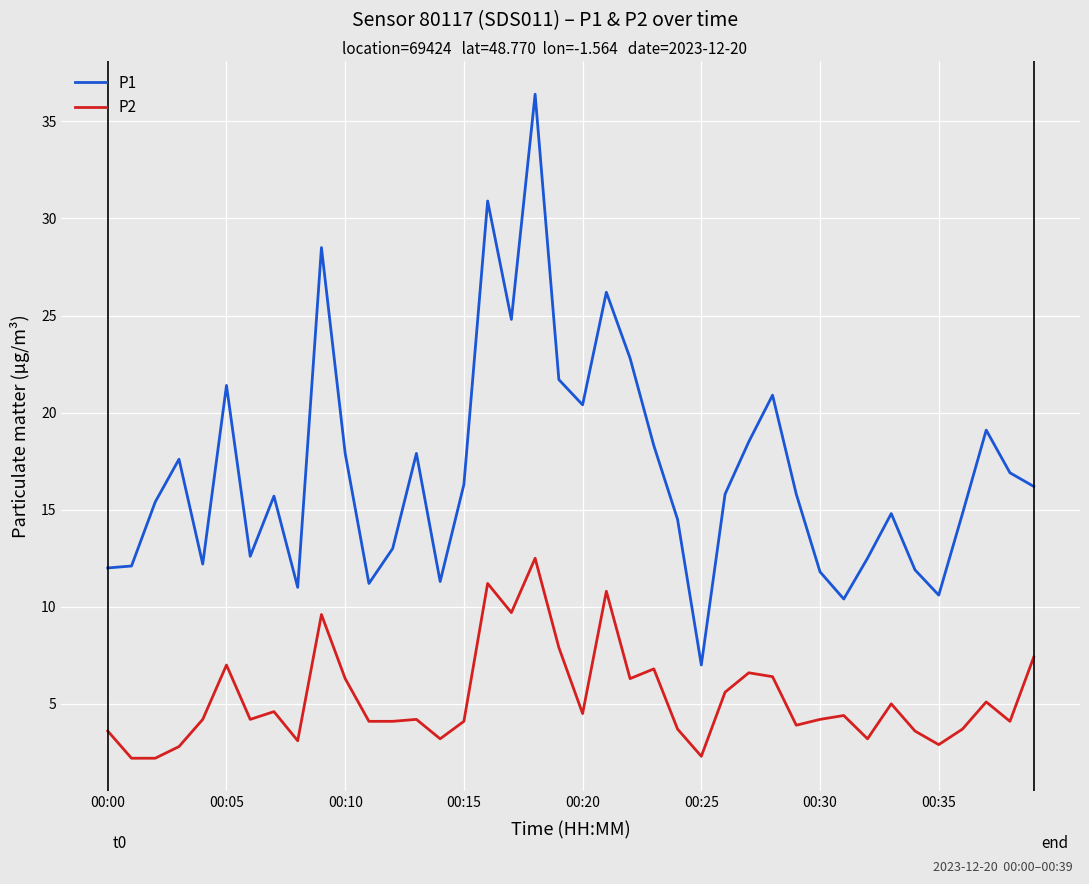

How many series are shown in this chart?

2